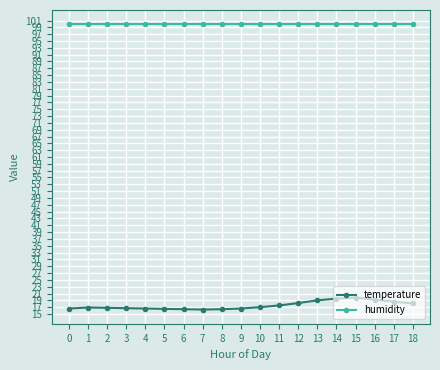

Is it true that humidity equals 99.9 at 6?

True